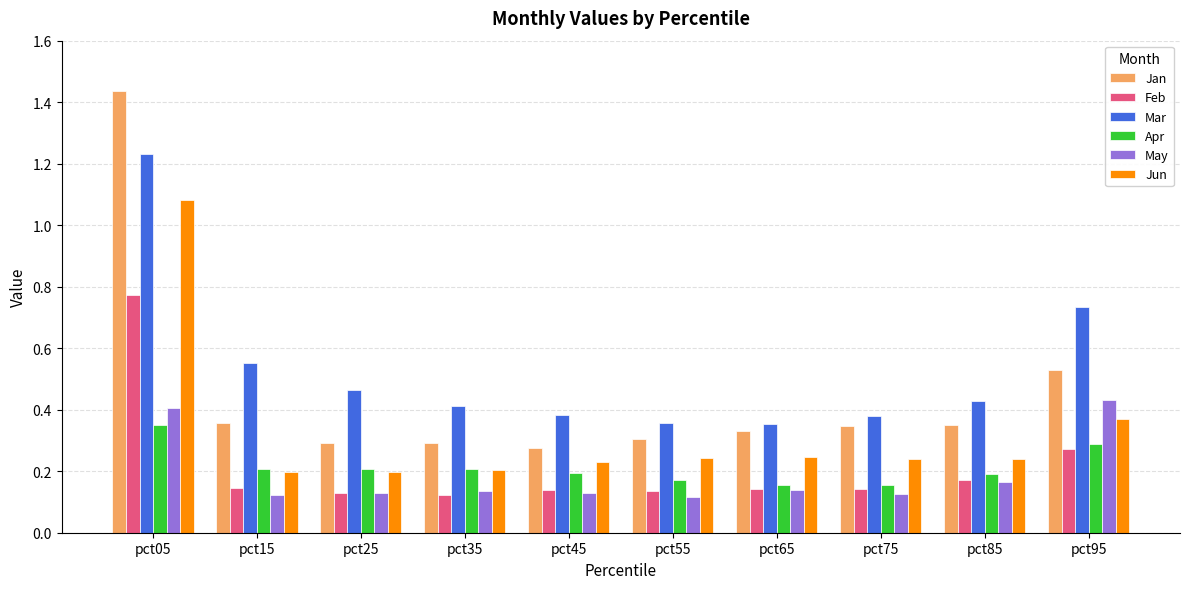

The value of Mar at pct75 is 0.6. True or false?

False